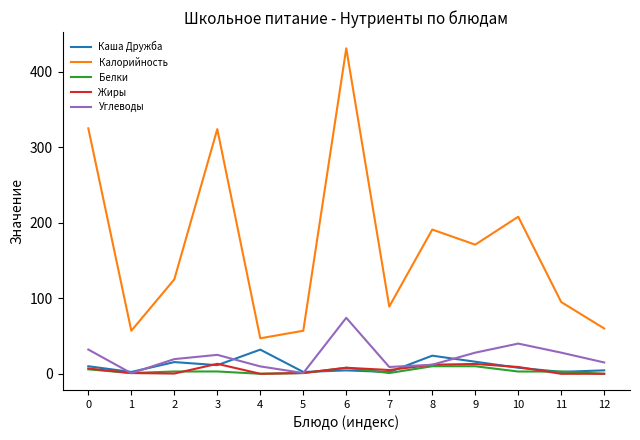

What is the spread (max minus min) of values at 5?

56.0